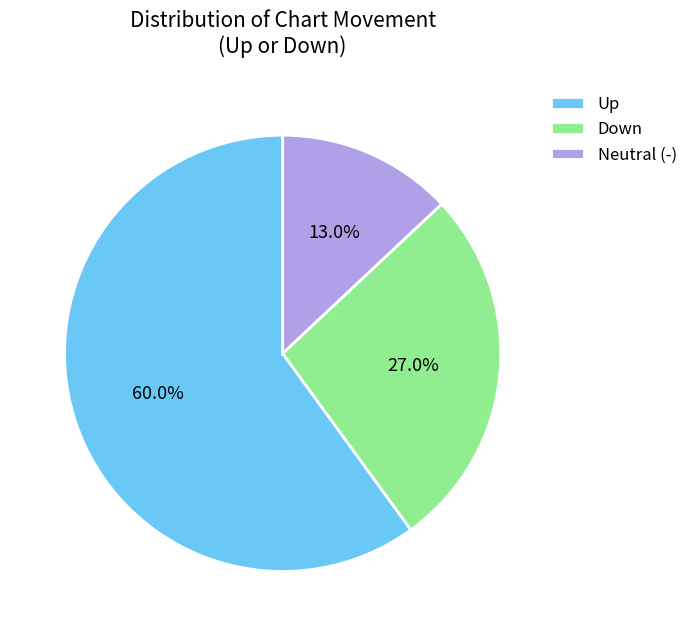

Approximately how many times larger is the value at Down compared to Neutral (-)?

2.1